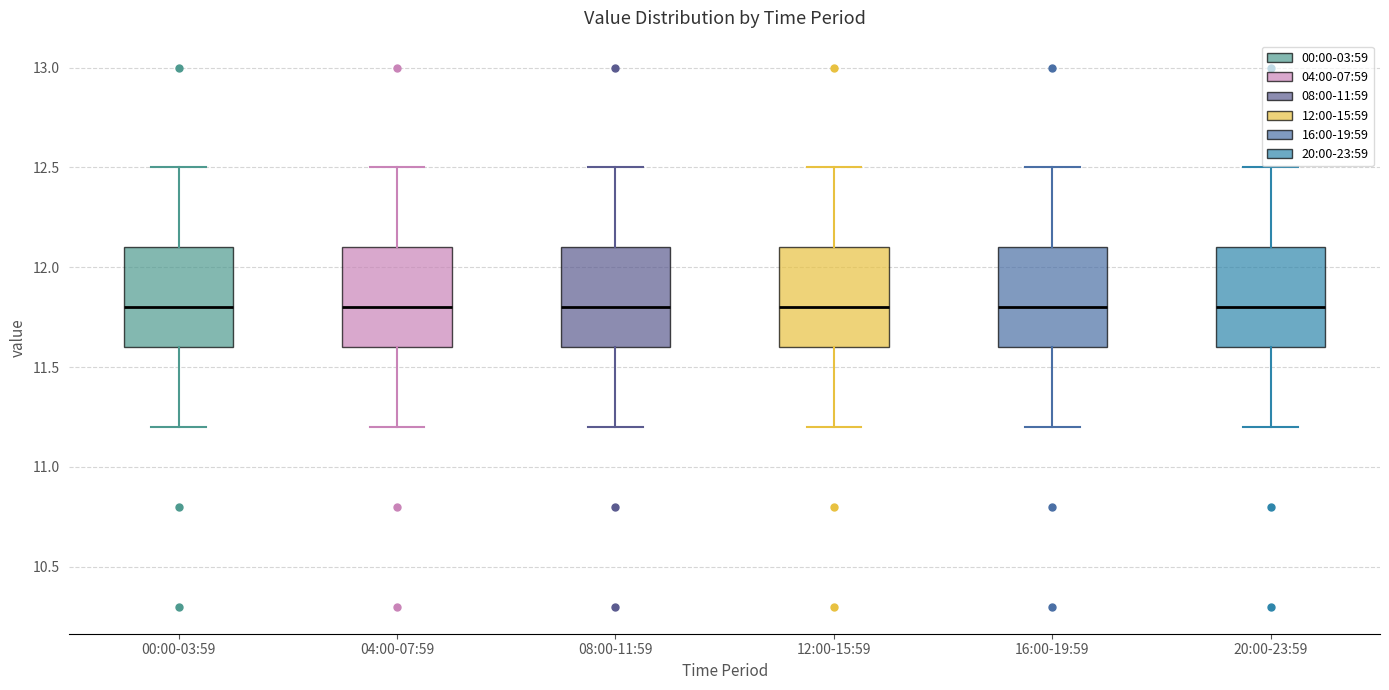

Reading left to right, read every box against the y-axis: the position of its median line, the range the box covers, and the ends of its whiskers. The values are not printed on the chart, so give them approximately, as read against the axis.

00:00-03:59: median 11.8, box 11.6 to 12.1, whiskers 11.2 to 12.5
04:00-07:59: median 11.8, box 11.6 to 12.1, whiskers 11.2 to 12.5
08:00-11:59: median 11.8, box 11.6 to 12.1, whiskers 11.2 to 12.5
12:00-15:59: median 11.8, box 11.6 to 12.1, whiskers 11.2 to 12.5
16:00-19:59: median 11.8, box 11.6 to 12.1, whiskers 11.2 to 12.5
20:00-23:59: median 11.8, box 11.6 to 12.1, whiskers 11.2 to 12.5